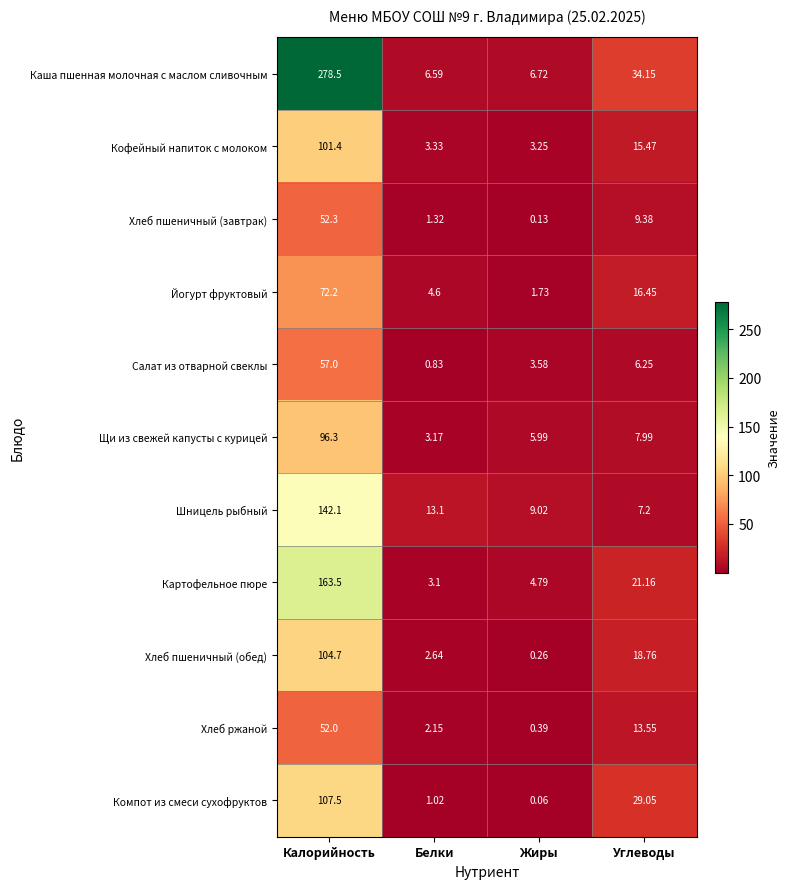

Count the number of data series in this chart.

11